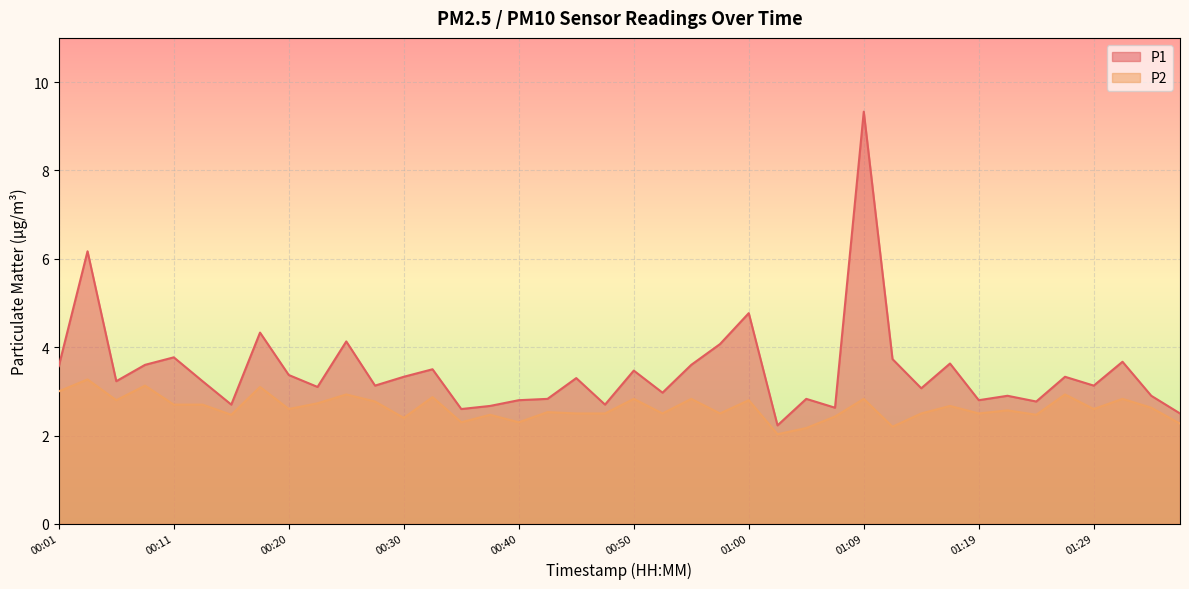

Reading left to right, extract all data points from this chart.

P1: 3.6	6.2	3.2	3.6	3.8	3.2	2.7	4.3	3.4	3.1	4.1	3.1	3.3	3.5	2.6	2.7	2.8	2.8	3.3	2.7	3.5	3.0	3.6	4.1	4.8	2.2	2.8	2.6	9.3	3.7	3.1	3.6	2.8	2.9	2.8	3.3	3.1	3.7	2.9	2.5
P2: 3.0	3.3	2.8	3.1	2.7	2.7	2.5	3.1	2.6	2.7	2.9	2.8	2.4	2.9	2.3	2.5	2.3	2.5	2.5	2.5	2.8	2.5	2.8	2.5	2.8	2.0	2.2	2.4	2.8	2.2	2.5	2.7	2.5	2.6	2.5	2.9	2.6	2.8	2.6	2.3